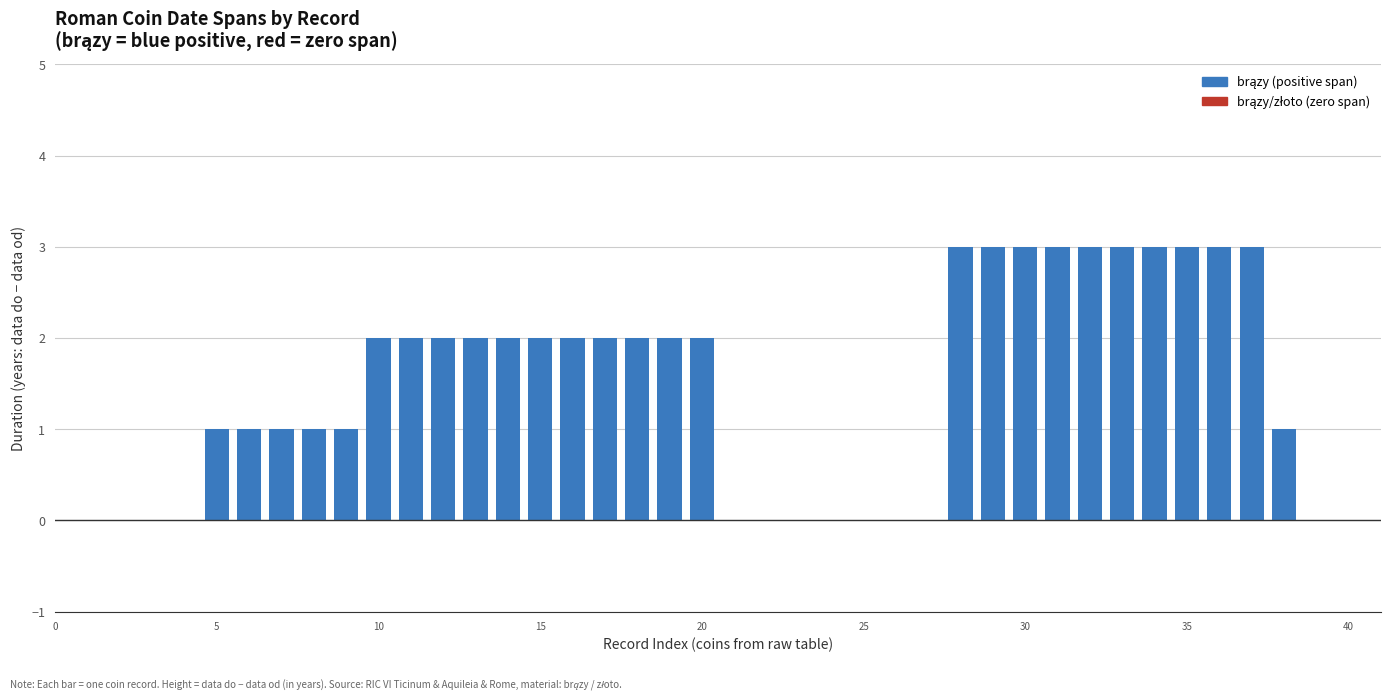

What is the maximum value shown in the chart?

3